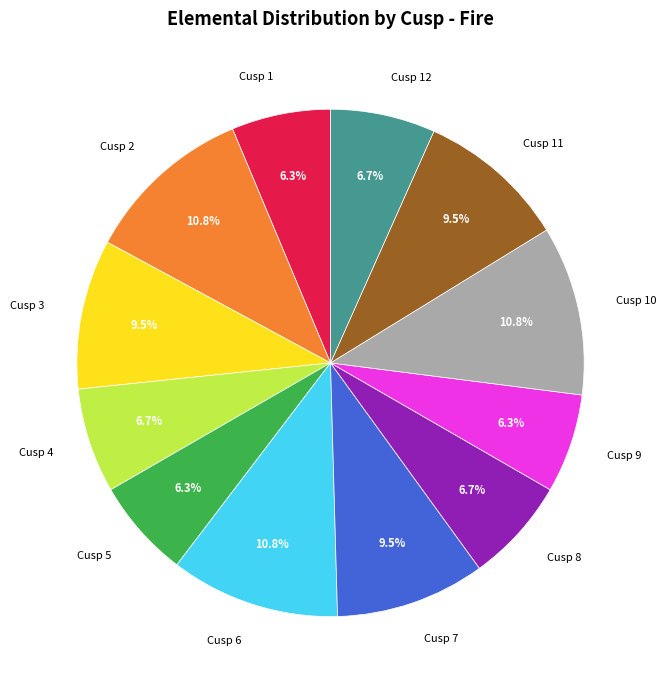

To the nearest percent, what is the average slice percentage?

8%